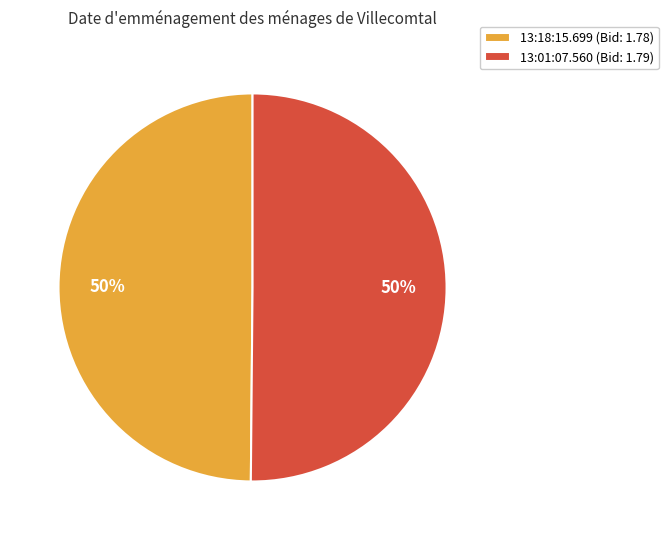

Is the sum of 13:18:15.699 (Bid: 1.78) and 13:01:07.560 (Bid: 1.79) greater than half?

Yes